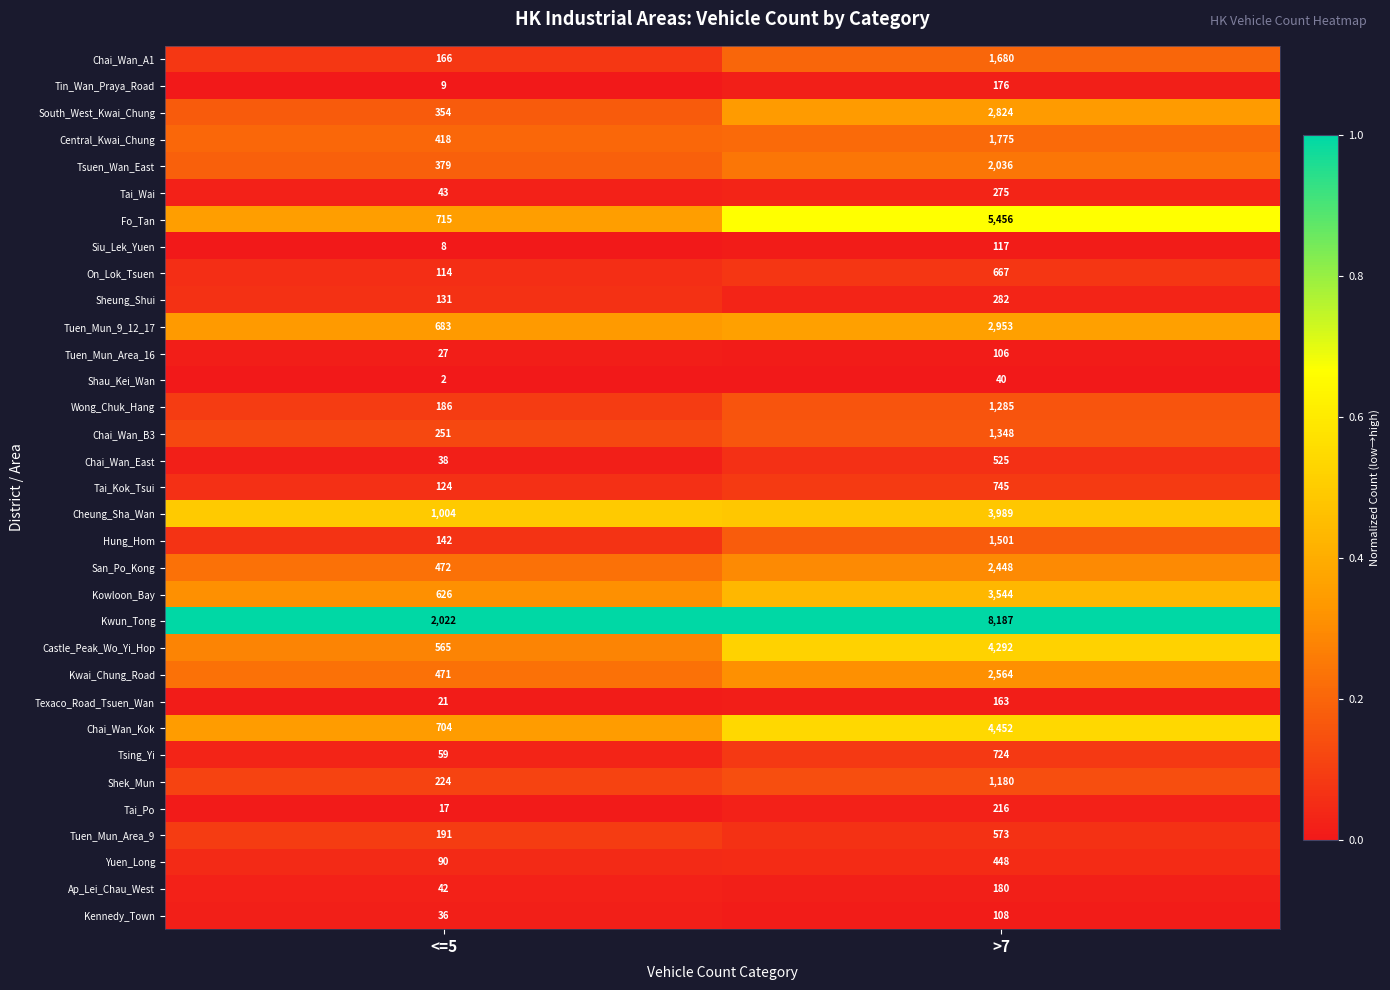

Which series has the largest range (max minus min)?

Kwun_Tong